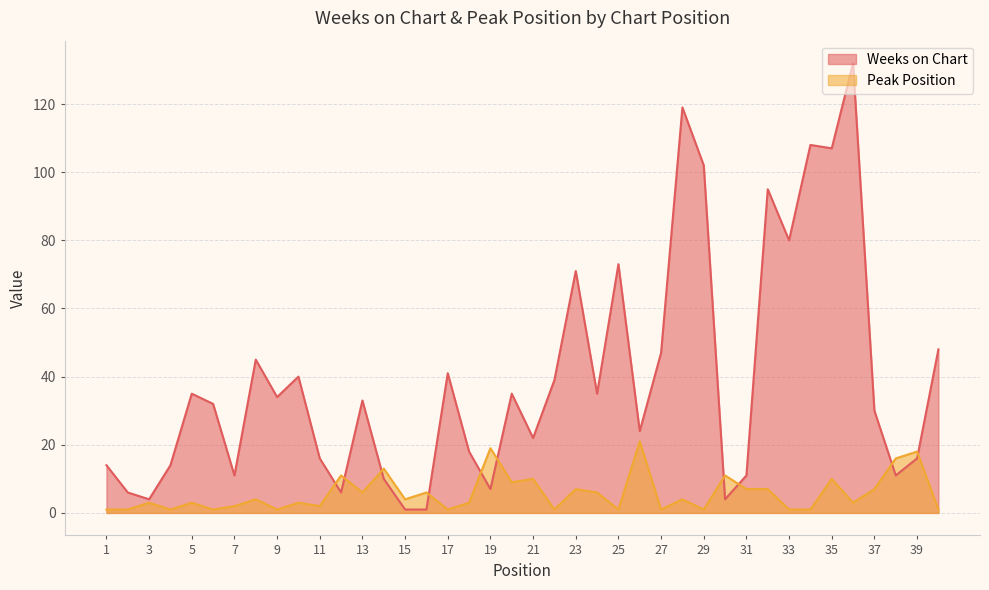

What is the sum of all Peak Position values?

228